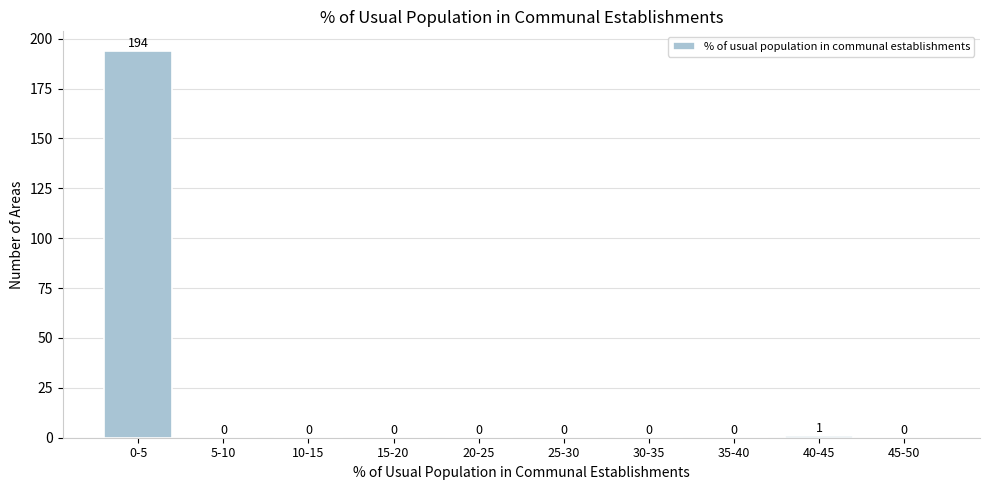

Reading left to right, transcribe all the data shown in this chart.

0-5=194	5-10=0	10-15=0	15-20=0	20-25=0	25-30=0	30-35=0	35-40=0	40-45=1	45-50=0